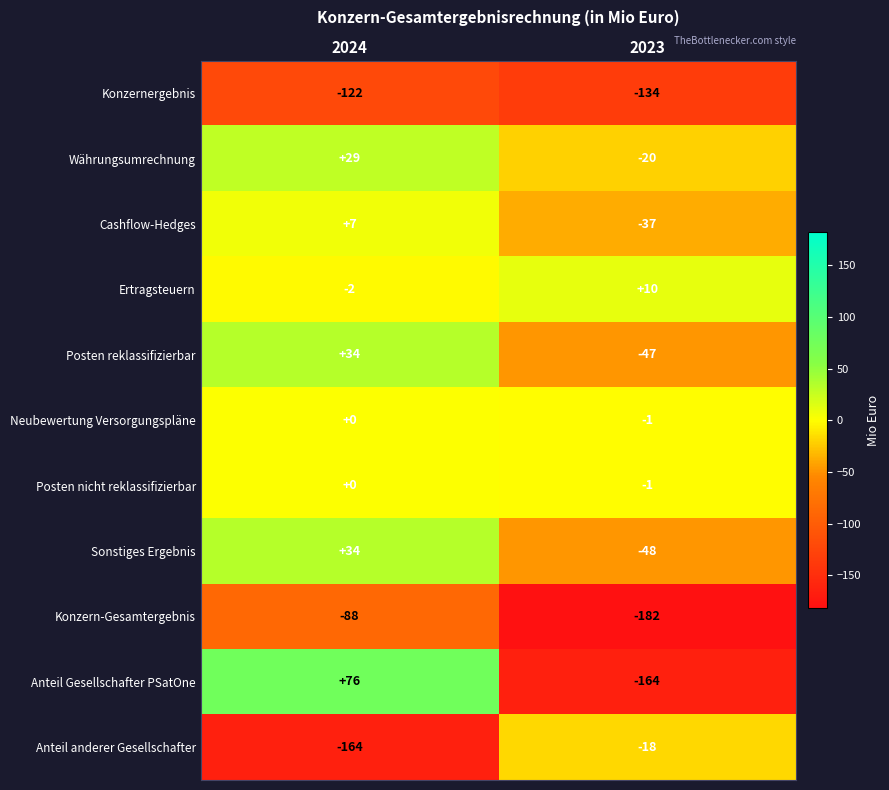

True or false: Konzern-Gesamtergebnis has a value of -182 at 2023.

True